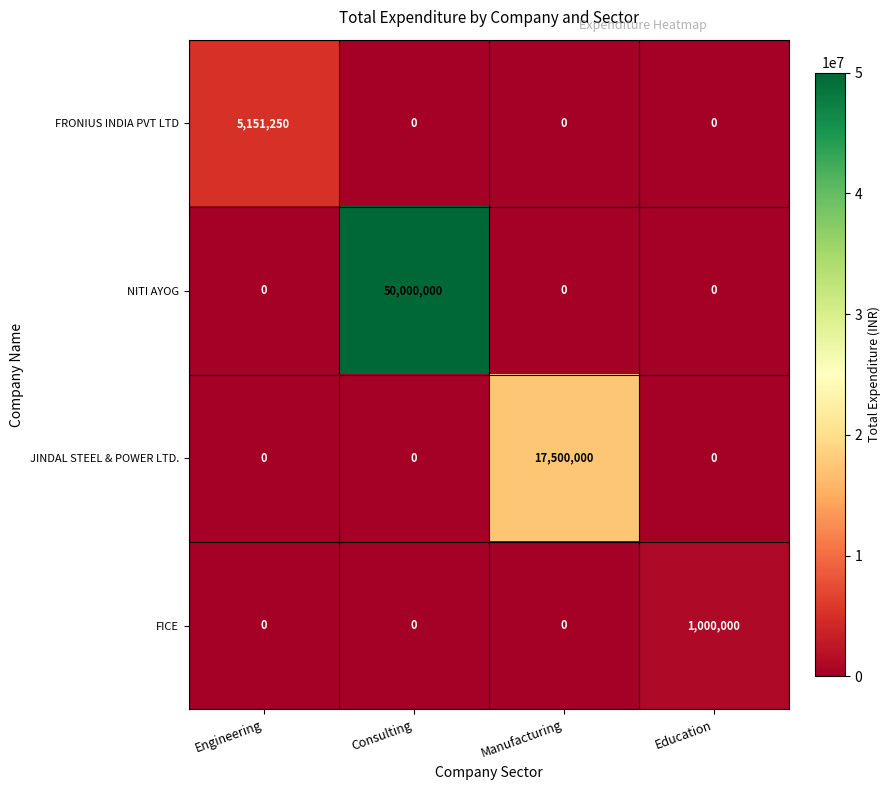

What is the sum of all FICE values?

1000000